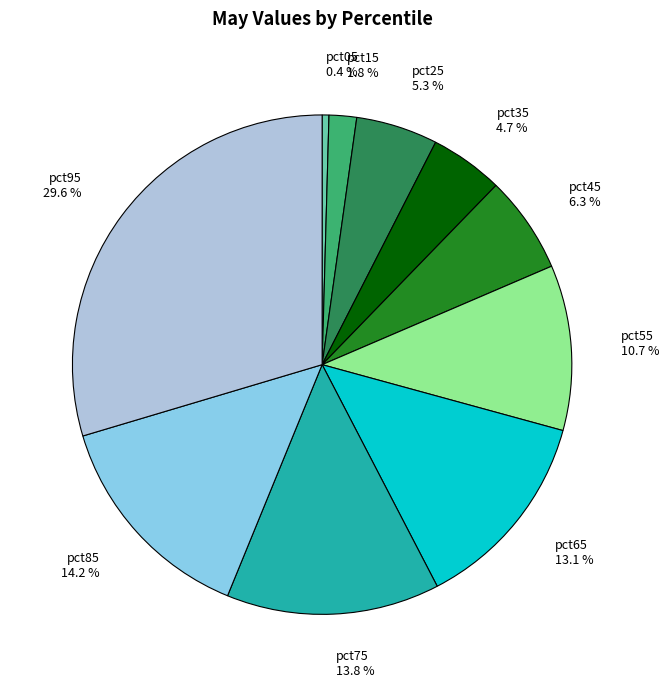

What is the total percentage of pct45 and pct85?

20.5%